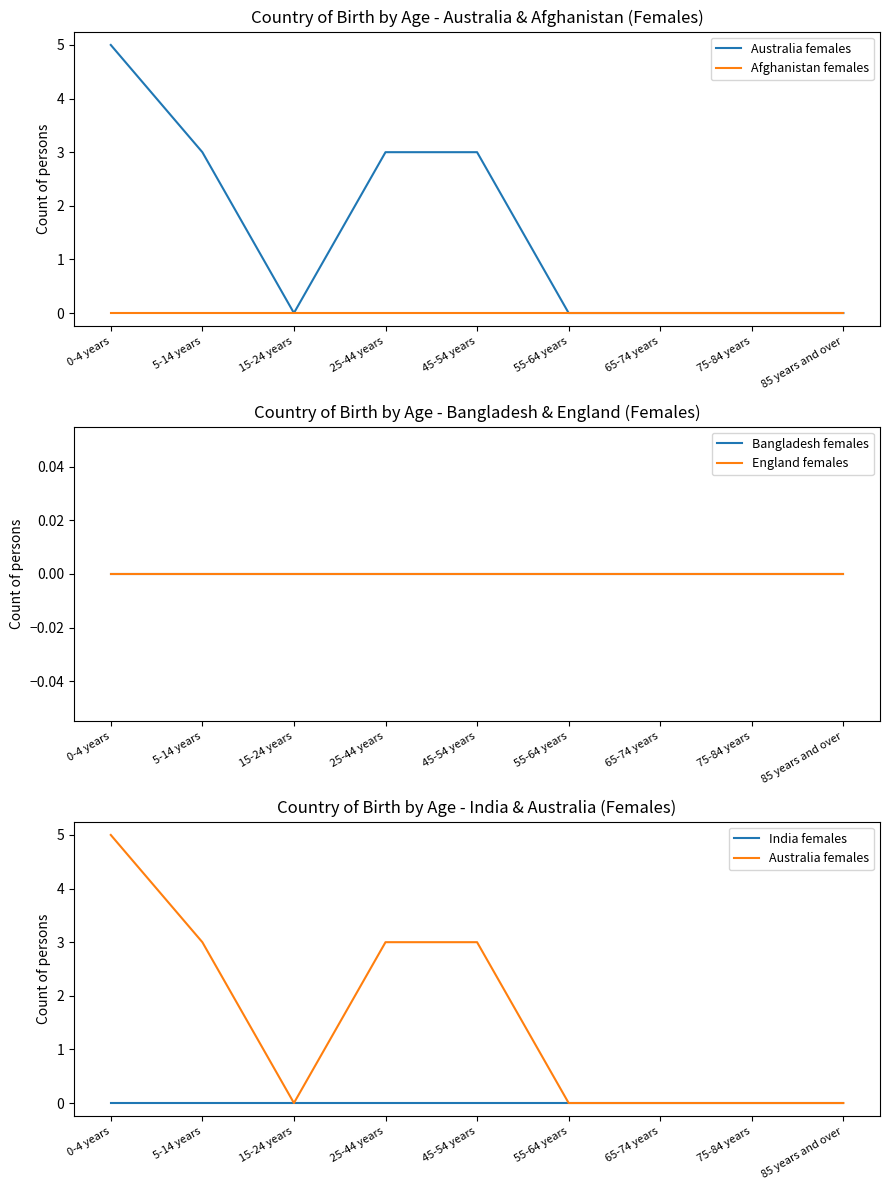

True or false: Bangladesh females and India females cross at least once.

False